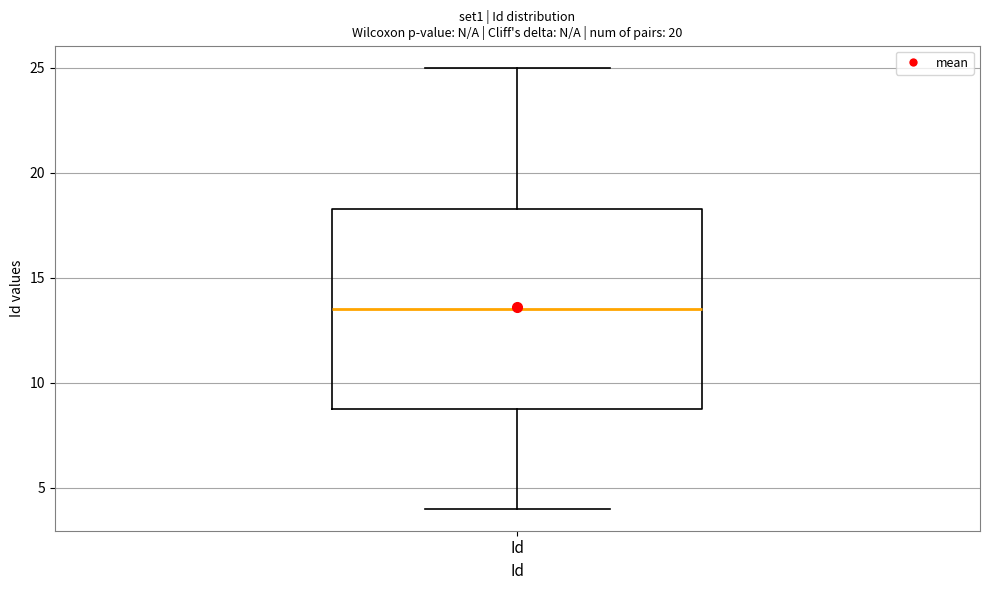

Where does the lower whisker of the box for Id end on the y-axis? The values are not printed on the chart, so give them approximately, as read against the axis.

4.0